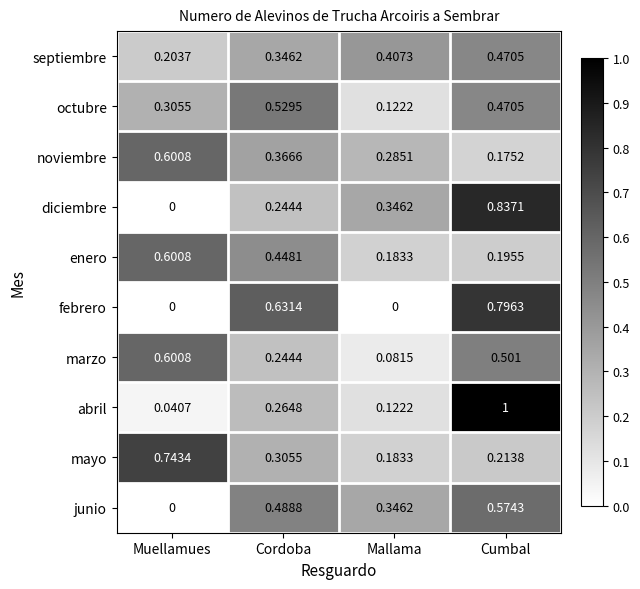

How many data points does each series have?

4